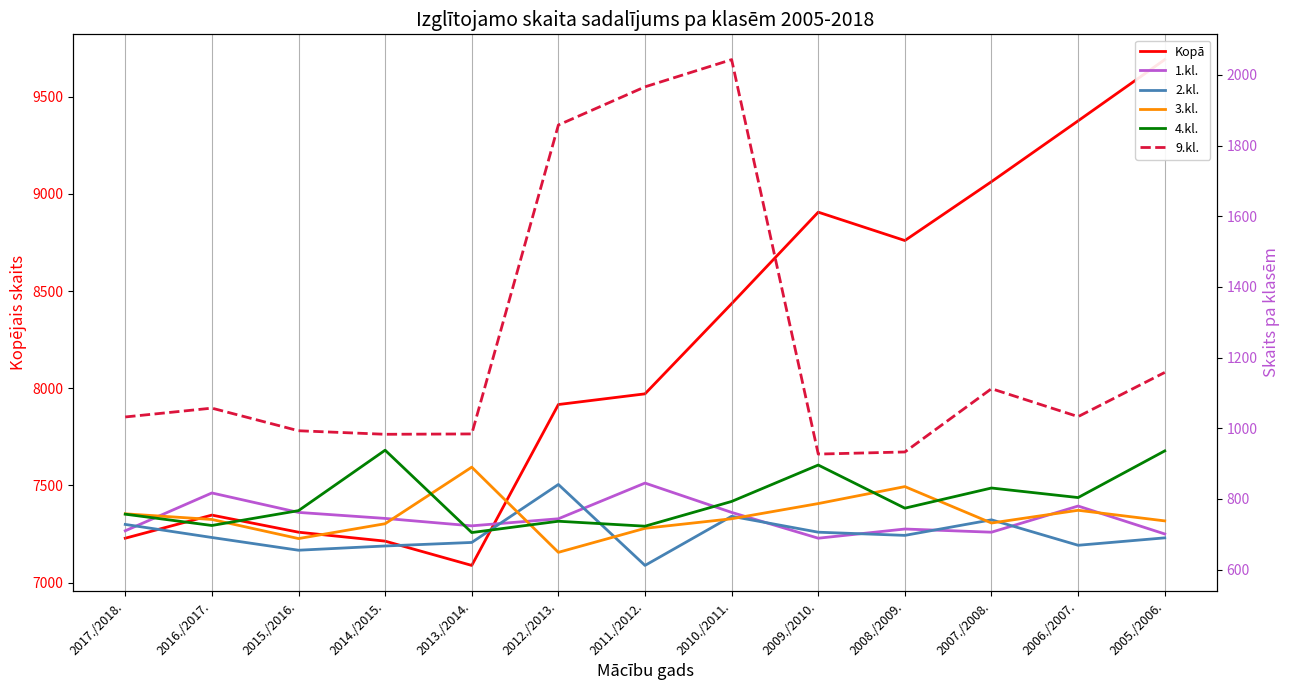

How many values in the 9.kl. series exceed 1033?

6